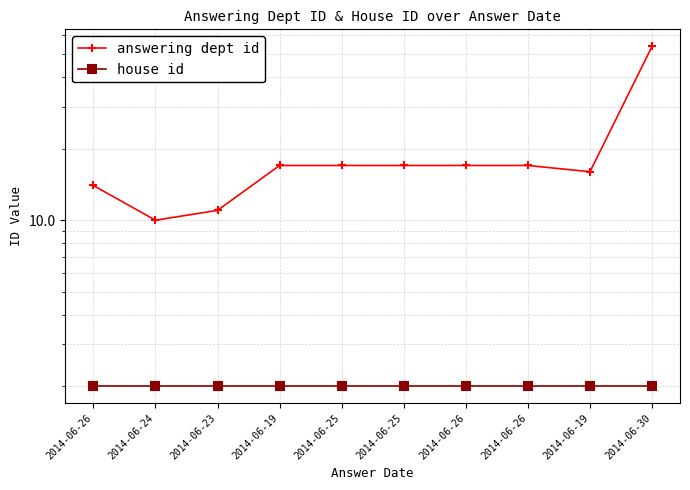

What is the lowest value of the answering dept id series?

10